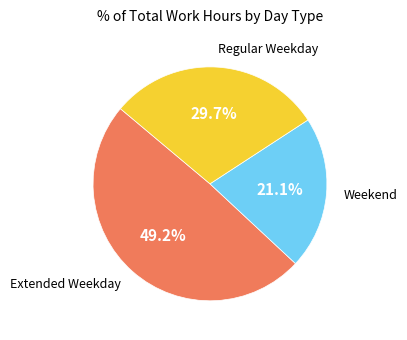

Is the sum of Weekend and Regular Weekday greater than half?

Yes